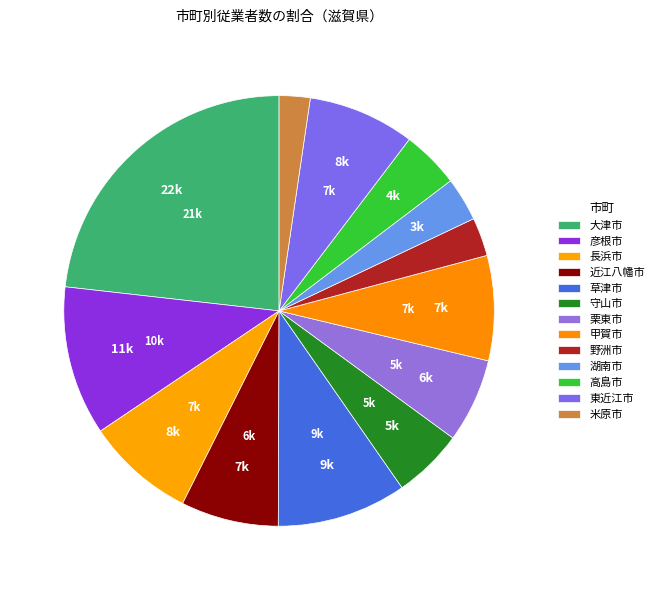

Is there any slice that represents more than half of the pie?

No